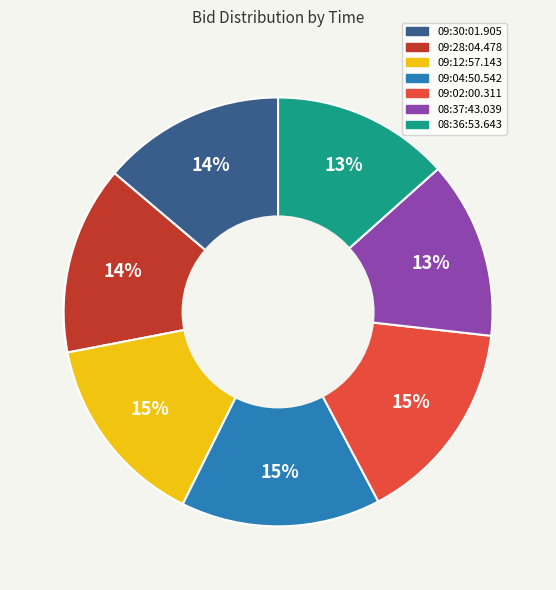

To the nearest percent, what is the difference between the largest and smallest slice percentages?

2%